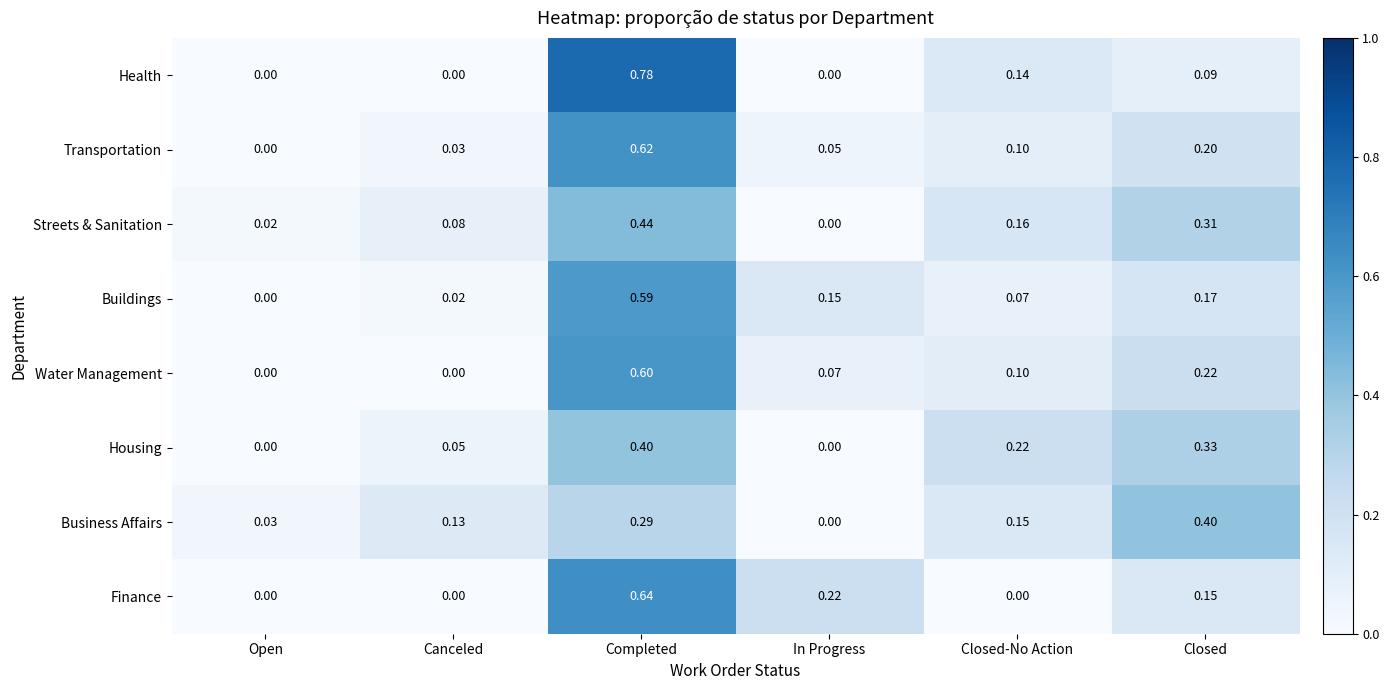

At Completed, list the series in order from largest to smallest.

Health, Finance, Transportation, Water Management, Buildings, Streets & Sanitation, Housing, Business Affairs